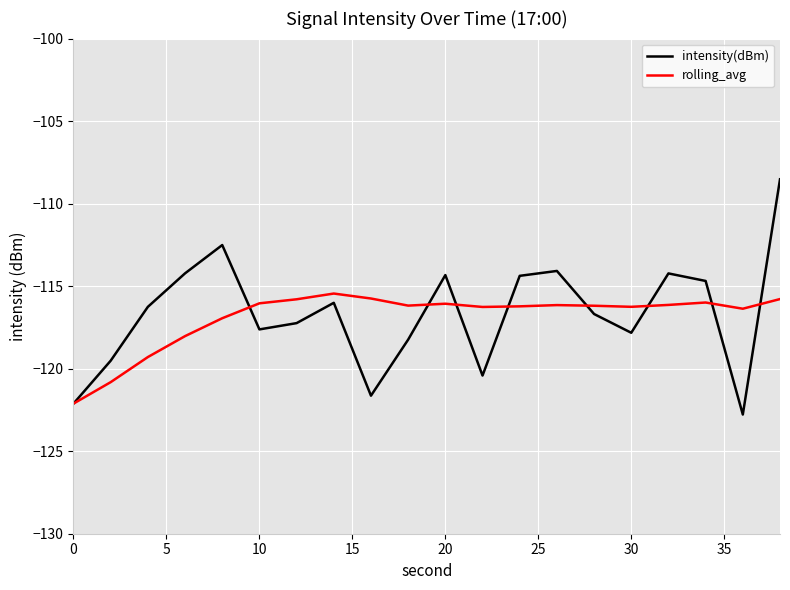

What is the minimum value for rolling_avg?

-122.1